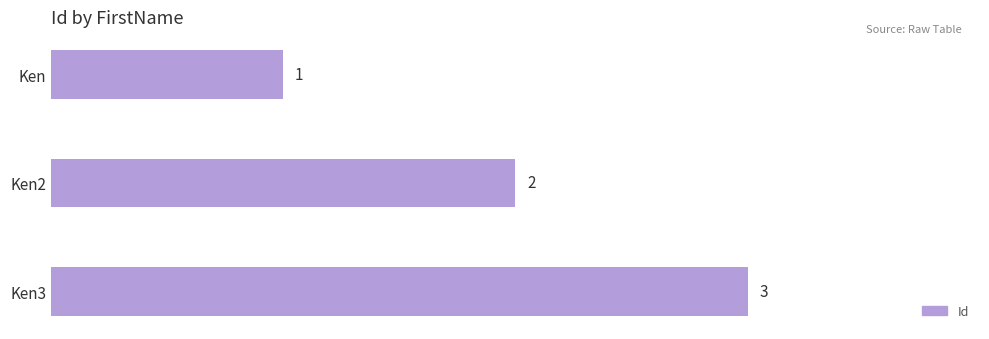

What is the label of the 3rd bar from the top?

Ken3